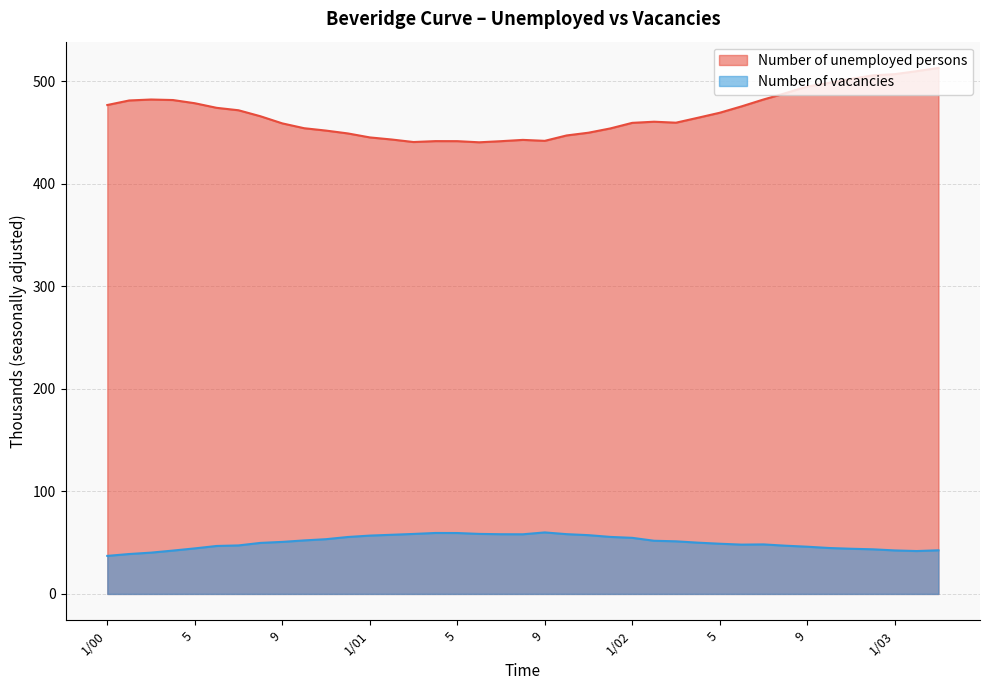

True or false: Number of unemployed persons has a value of 454.2 at 10.

True